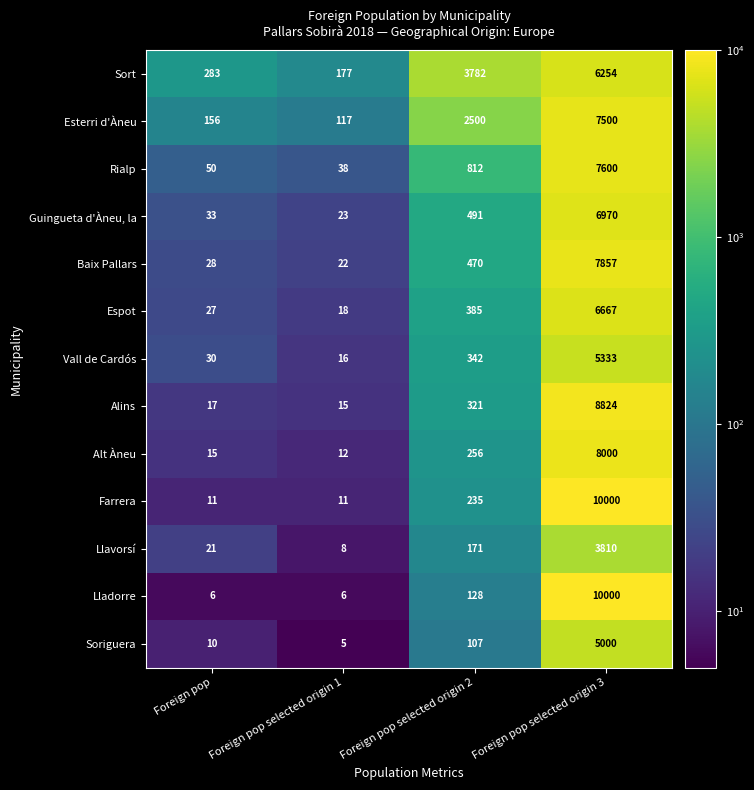

At Foreign pop selected origin 2, list the series in order from largest to smallest.

Sort, Esterri d'Àneu, Rialp, Guingueta d'Àneu, la, Baix Pallars, Espot, Vall de Cardós, Alins, Alt Àneu, Farrera, Llavorsí, Lladorre, Soriguera